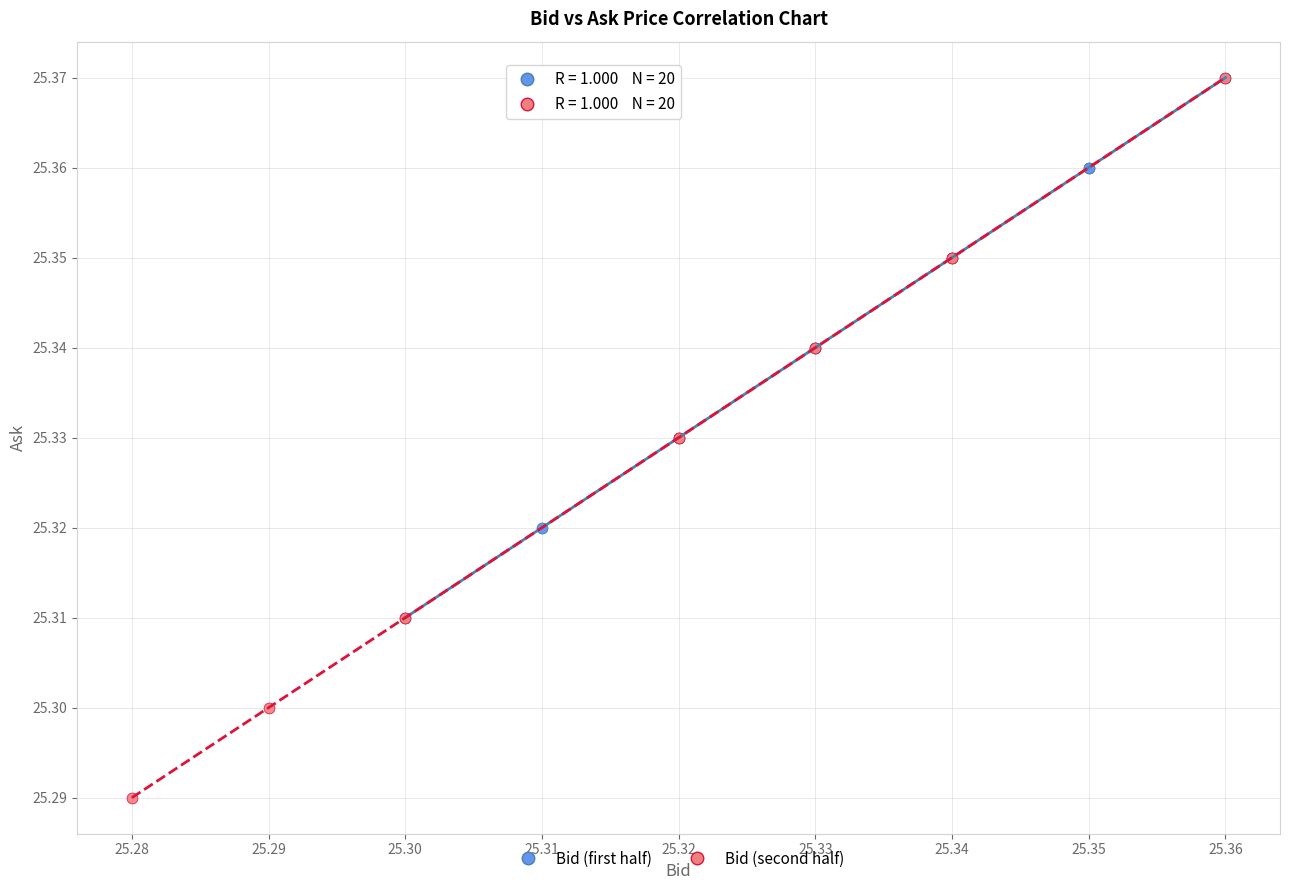

Which series reaches the minimum Y coordinate?

Bid (second half)